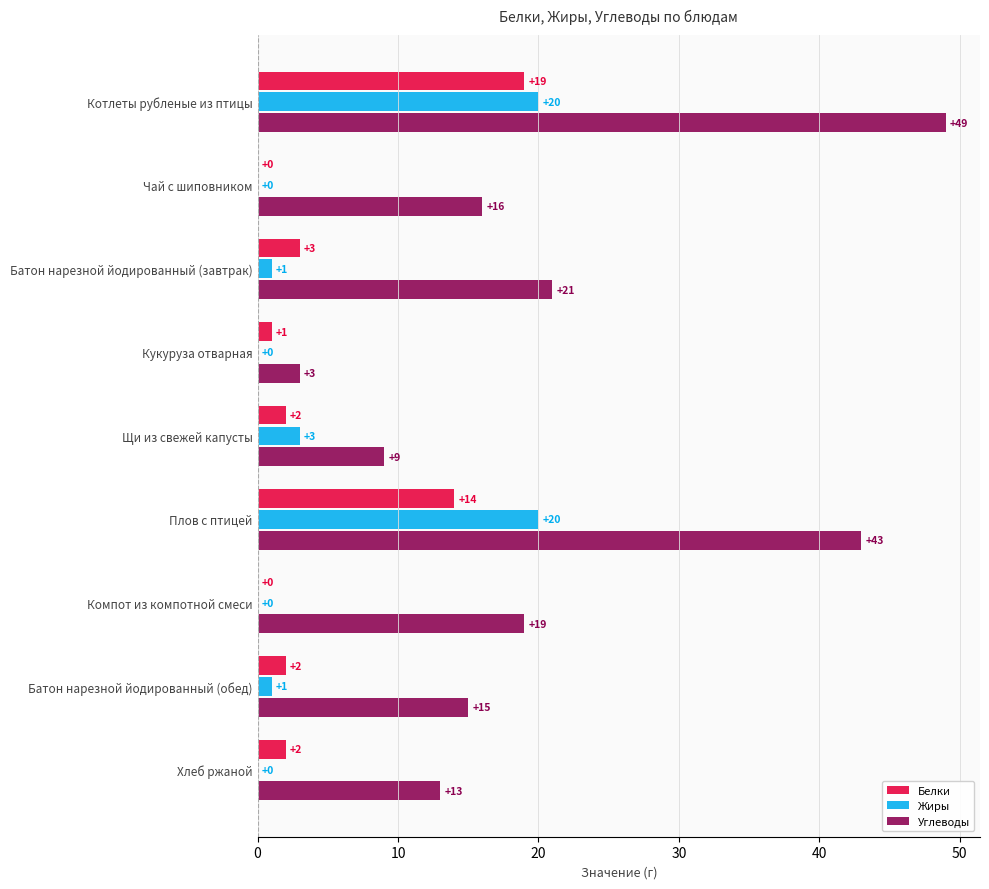

What are all the series names shown in the legend?

Белки, Жиры, Углеводы